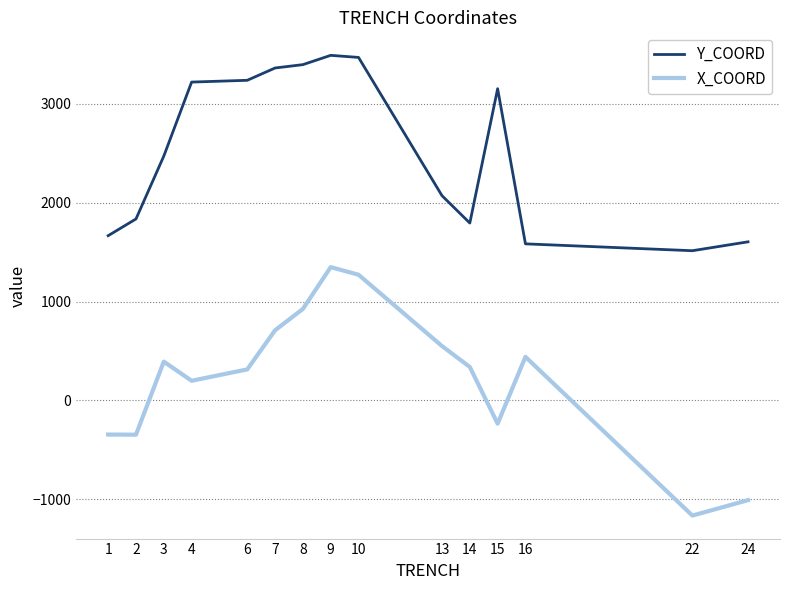

True or false: Y_COORD and X_COORD cross at least once.

False